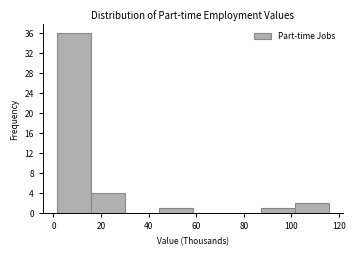

What is the height of the bar covering 16 to 30 on the x-axis? Neither the bar edges nor the heights are printed on the chart, so give them approximately, as read against the axes.

4